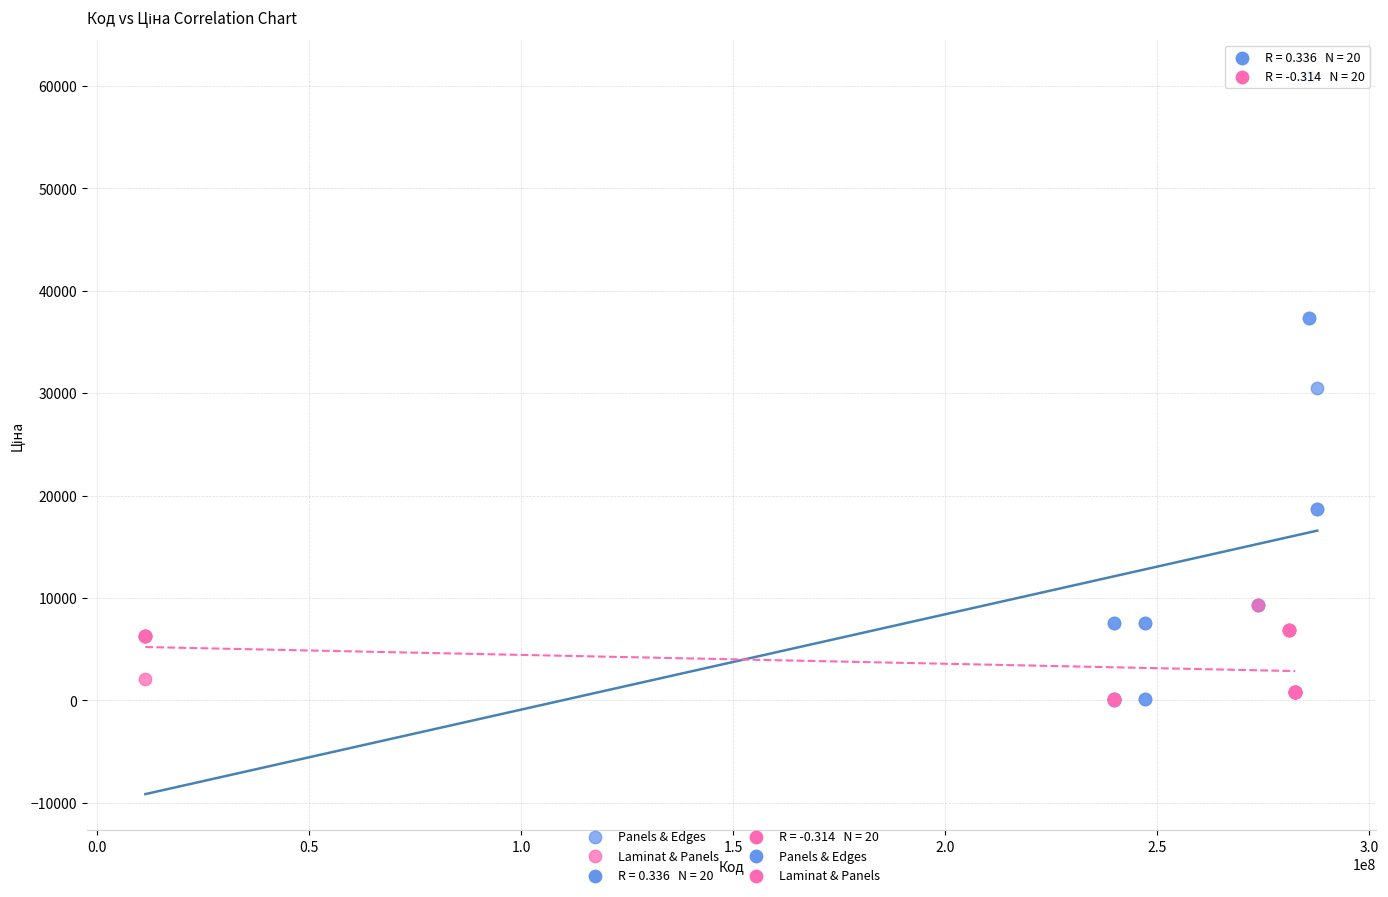

Which series contains the highest Y value?

Panels & Edges